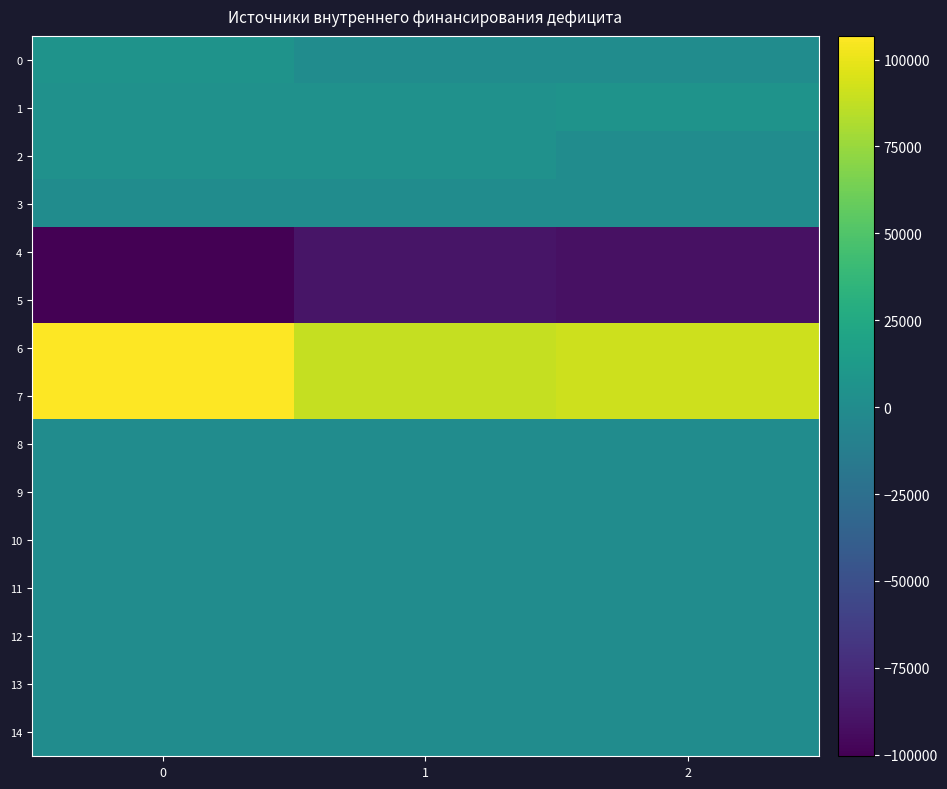

What is the total value across all series at 0?

28303.7